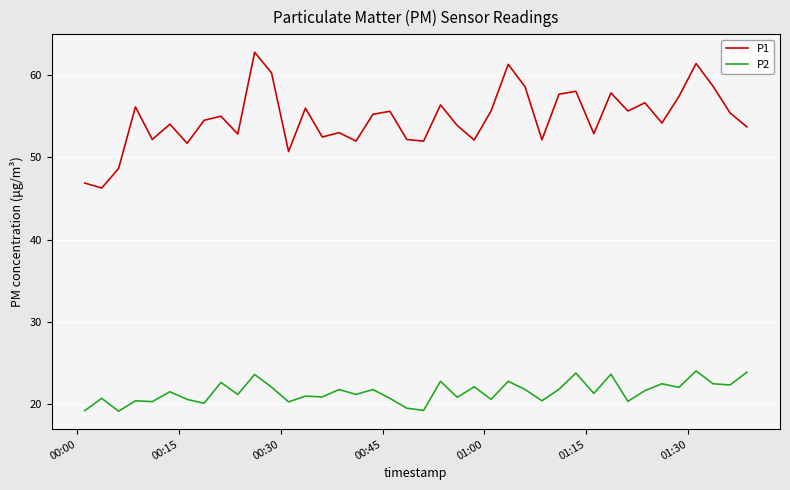

True or false: P2 and P1 cross at least once.

False